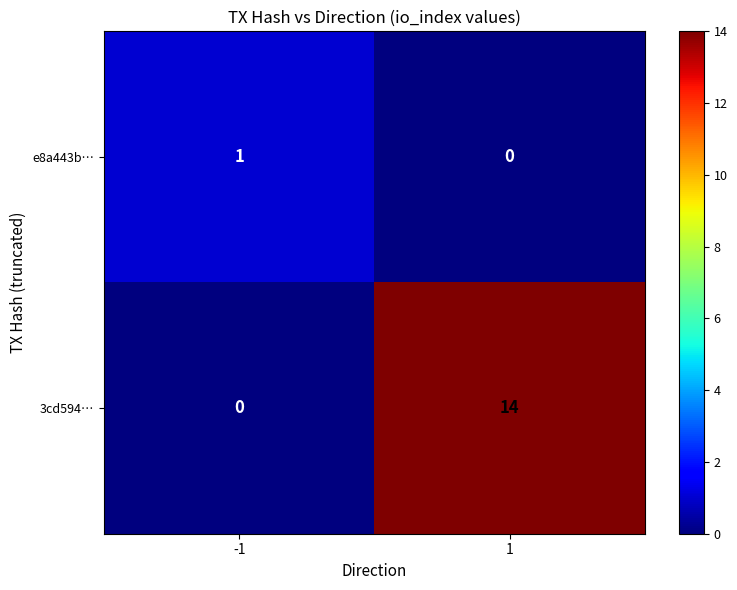

At which category is the sum across all series the highest?

1